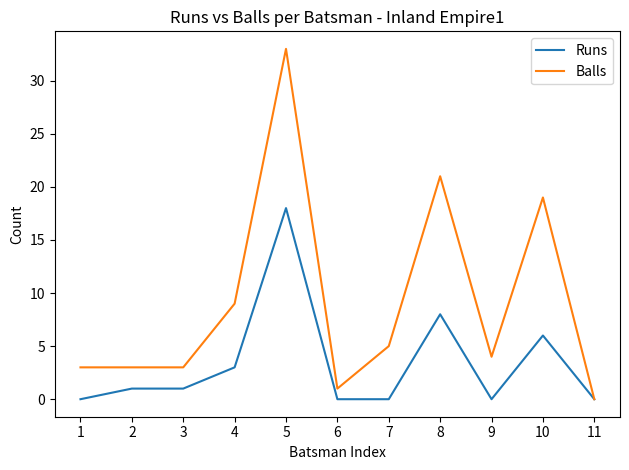

Which series has the largest total across all categories?

Balls